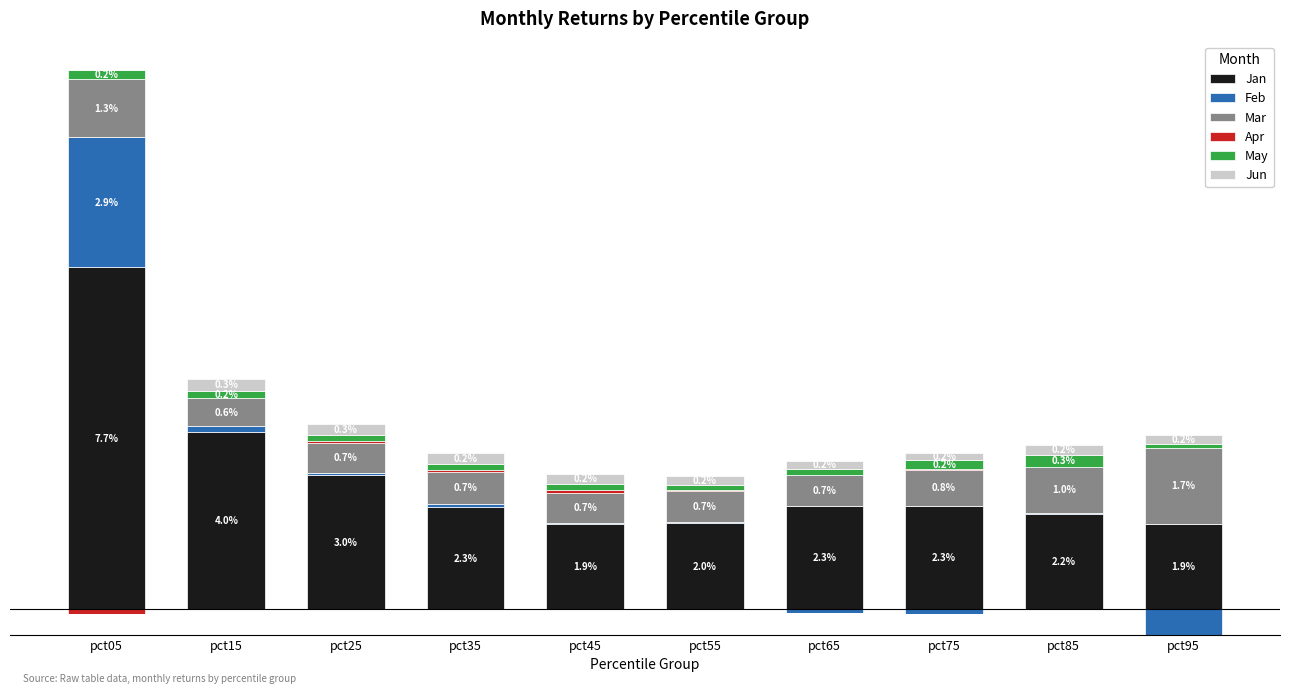

True or false: Apr has a value of 0.0 at pct05.

False